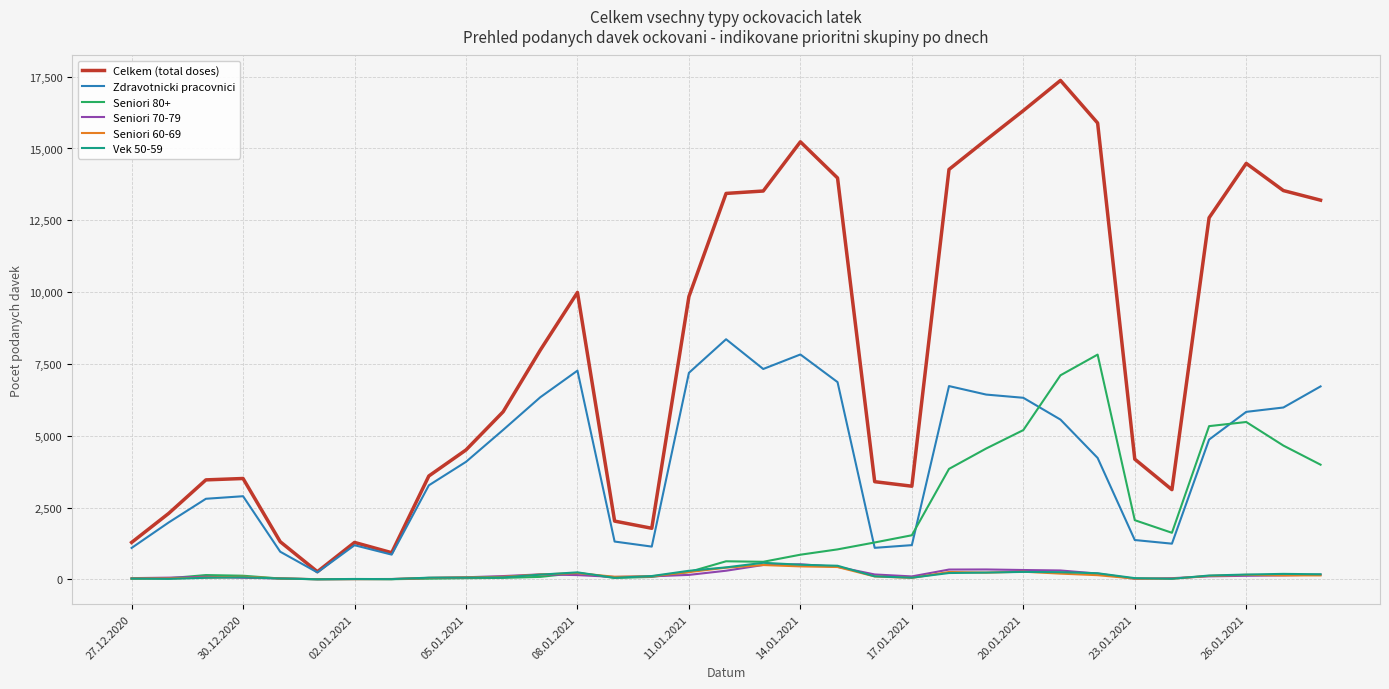

Which series has the largest total across all categories?

Celkem (total doses)